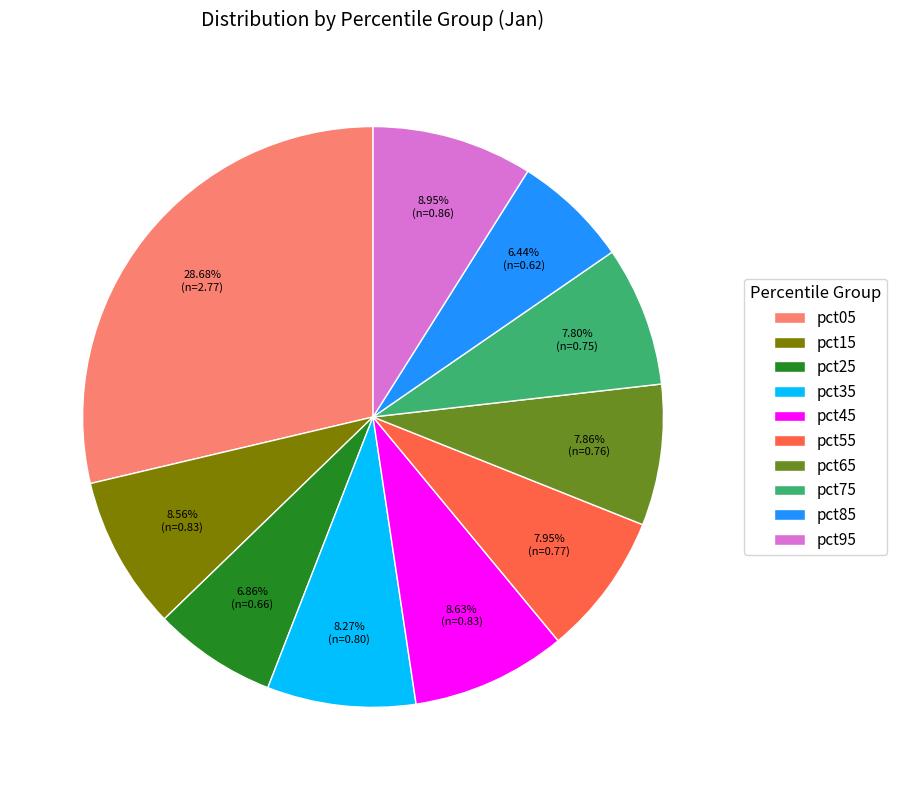

The pct75 slice represents 8% of the pie. True or false?

True